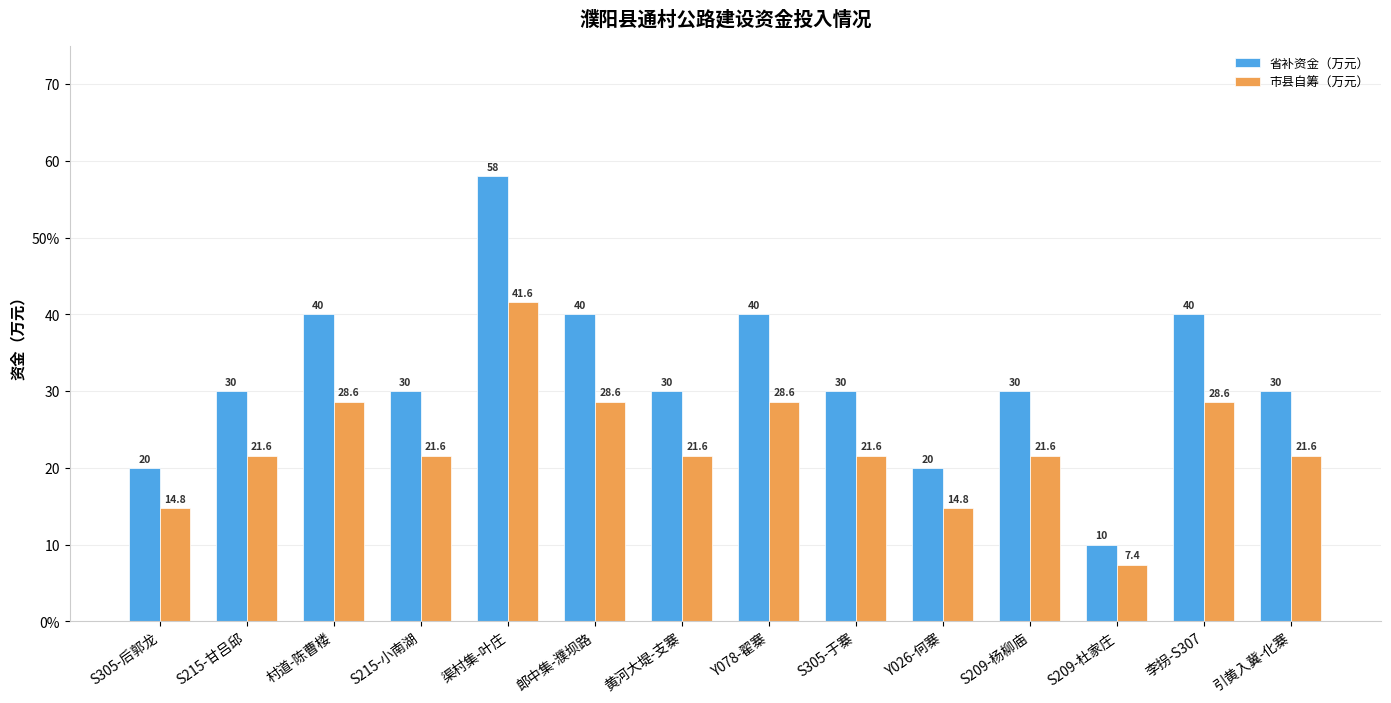

What is the minimum value shown in the chart?

7.4